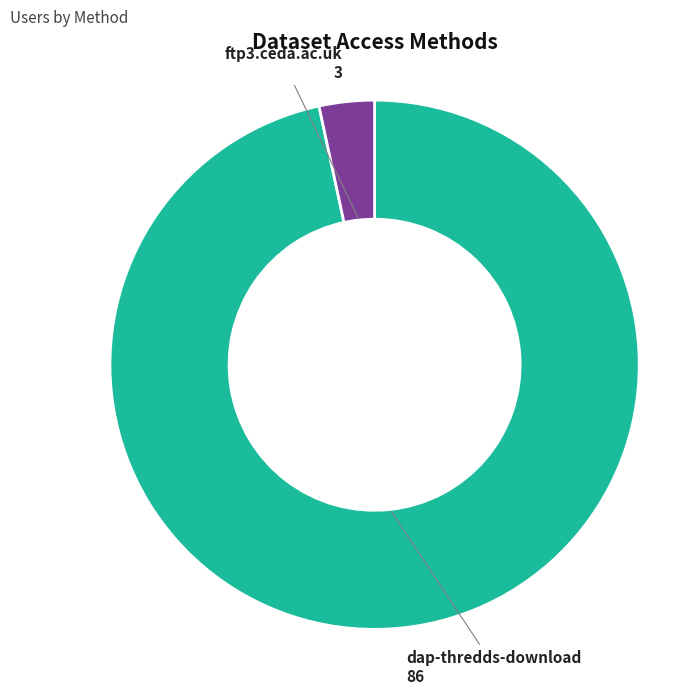

Is there a majority slice in this chart?

Yes